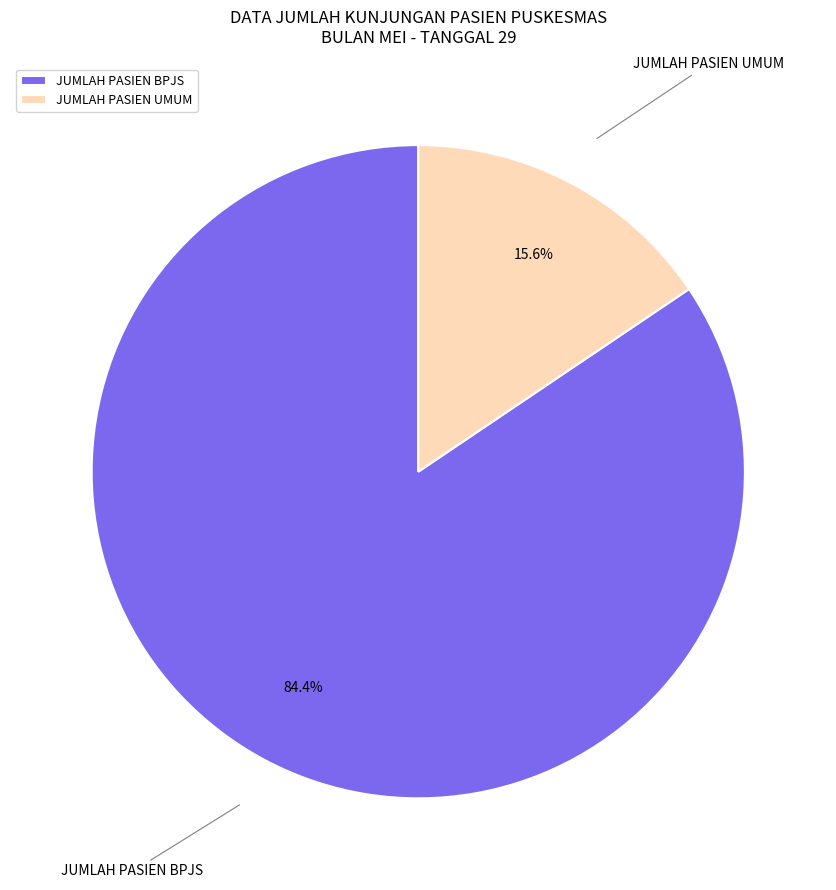

Rank the categories by value from lowest to highest.

JUMLAH PASIEN UMUM, JUMLAH PASIEN BPJS